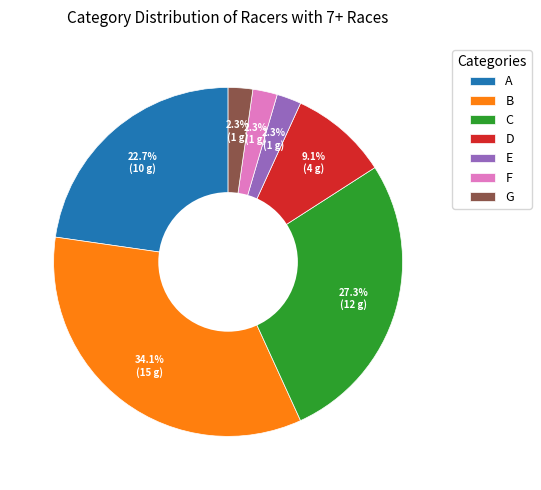

How many segments does this pie chart have?

7